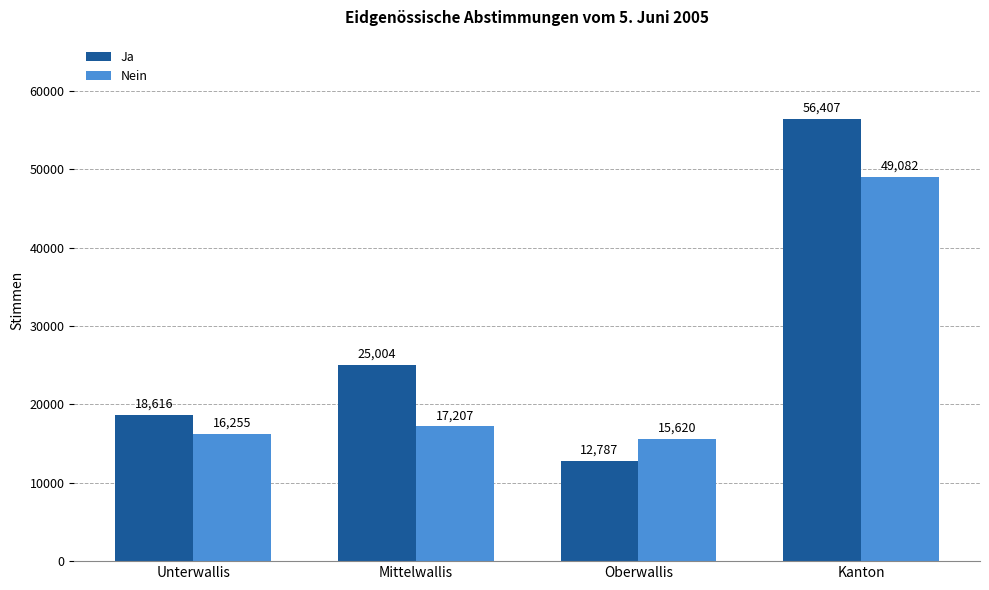

What is the difference between the highest and lowest values at Unterwallis?

2361